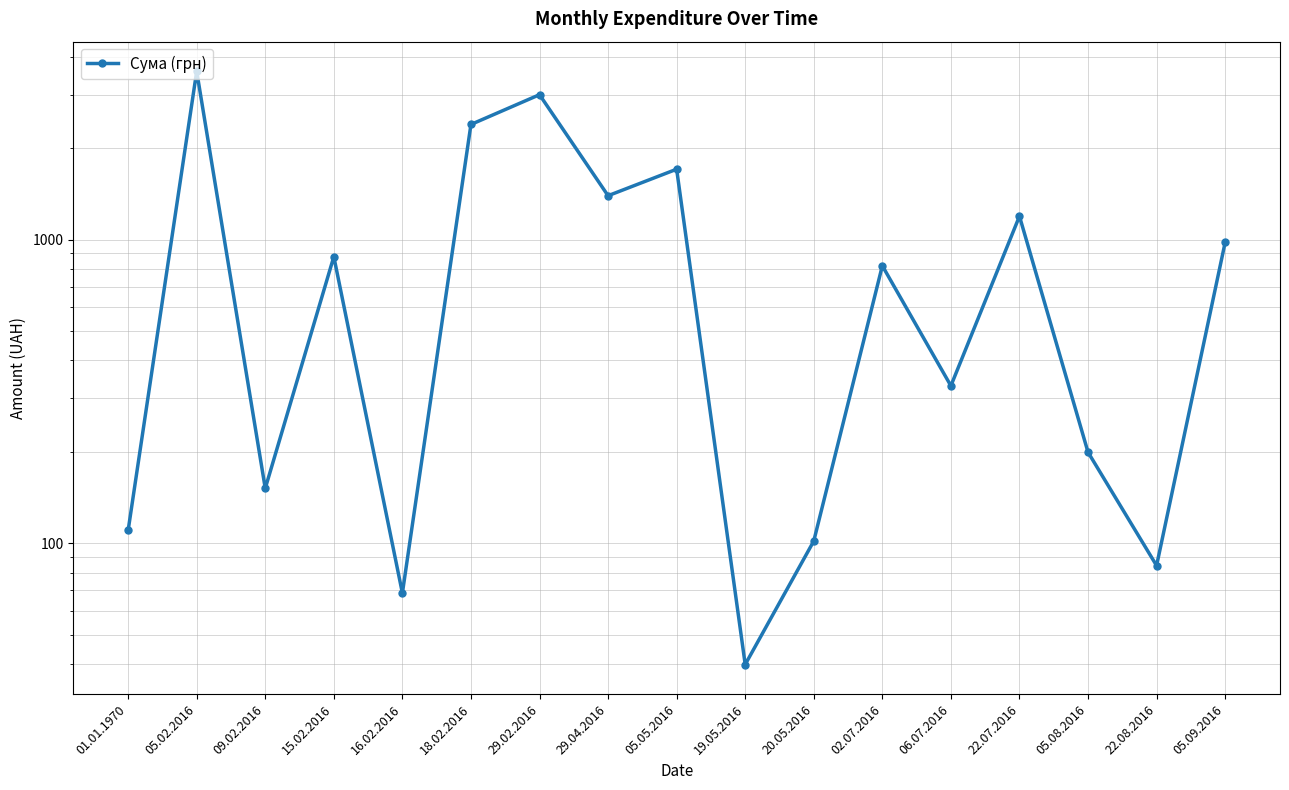

Where is the data nearest to the value 1810?

05.05.2016